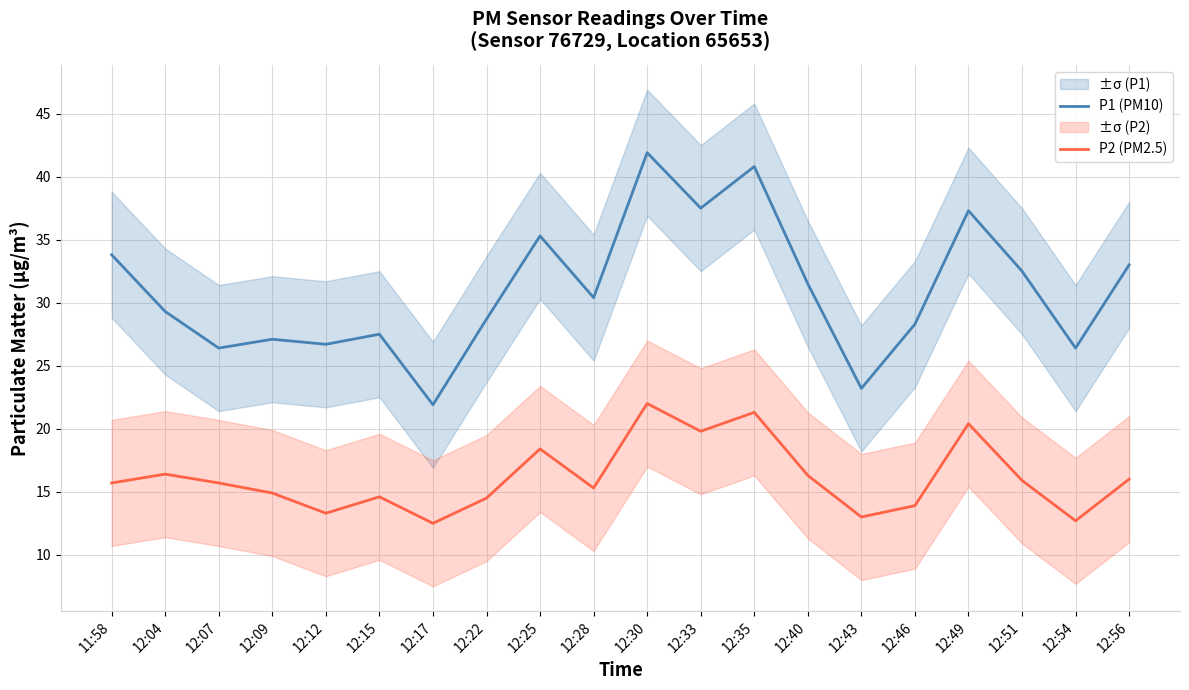

Reading left to right, transcribe all the data shown in this chart.

P1 (PM10): 11:58=33.8	12:04=29.3	12:07=26.4	12:09=27.1	12:12=26.7	12:15=27.5	12:17=21.9	12:22=28.7	12:25=35.3	12:28=30.4	12:30=41.9	12:33=37.5	12:35=40.8	12:40=31.5	12:43=23.2	12:46=28.3	12:49=37.3	12:51=32.5	12:54=26.4	12:56=33.0
P2 (PM2.5): 11:58=15.7	12:04=16.4	12:07=15.7	12:09=14.9	12:12=13.3	12:15=14.6	12:17=12.5	12:22=14.5	12:25=18.4	12:28=15.3	12:30=22.0	12:33=19.8	12:35=21.3	12:40=16.3	12:43=13.0	12:46=13.9	12:49=20.4	12:51=15.9	12:54=12.7	12:56=16.0